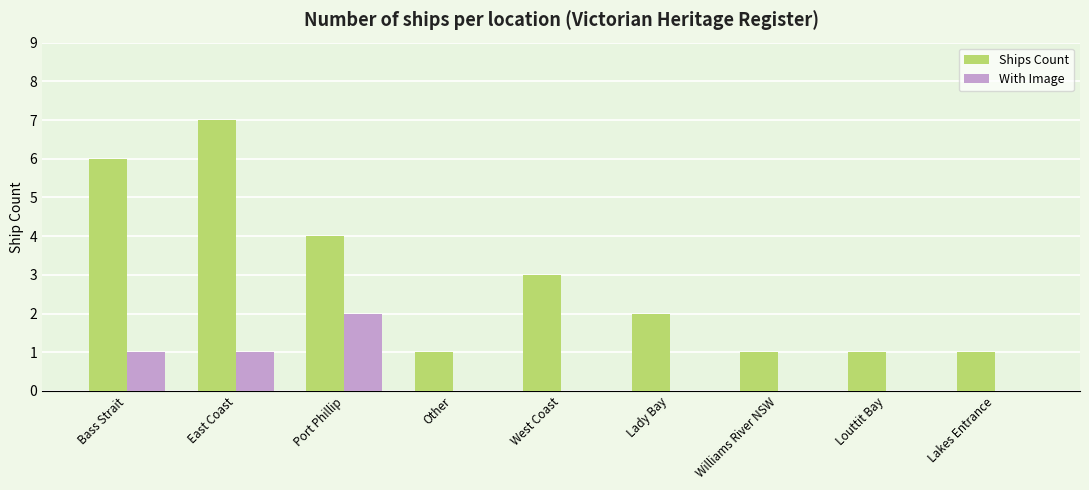

What is the sum of all With Image values?

4